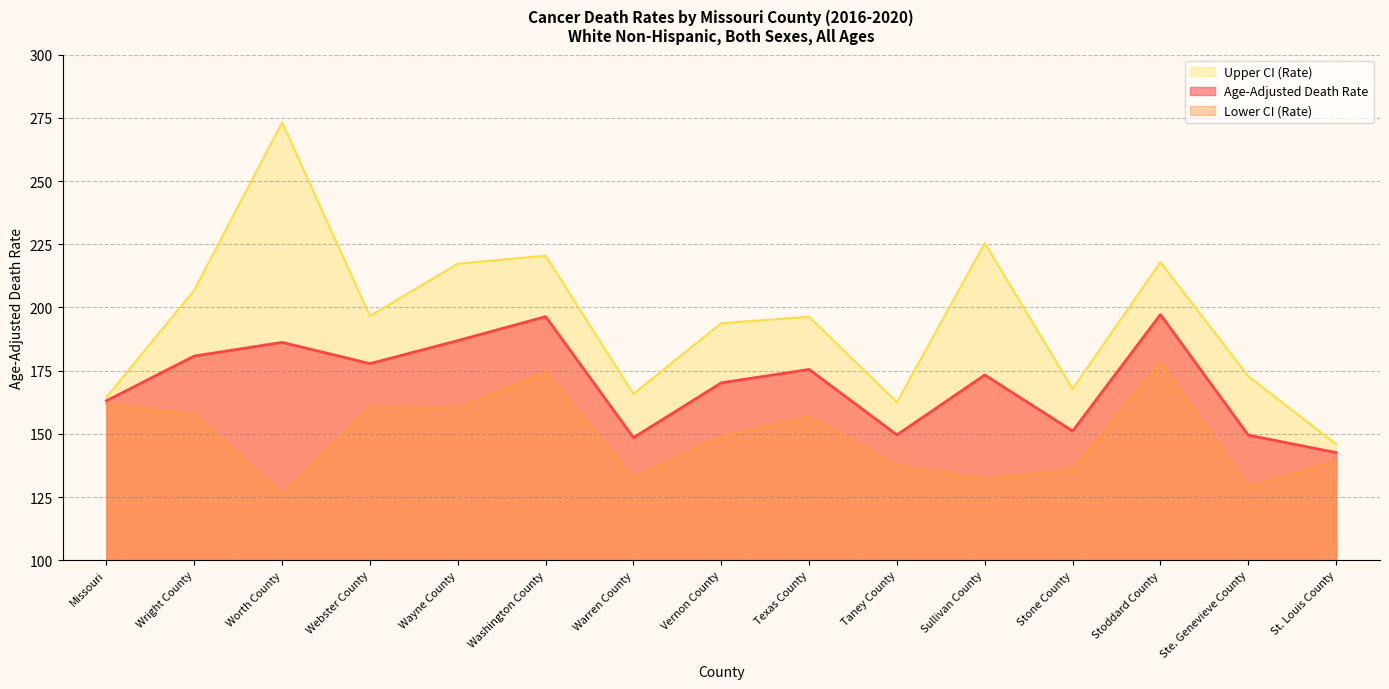

What is the average value of the Upper CI (Rate) series?

195.1